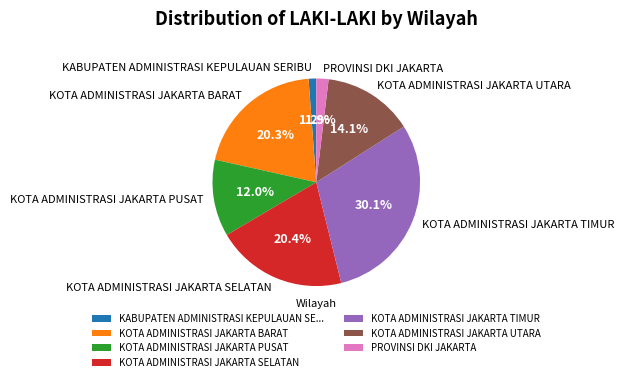

What is the largest slice in the pie chart?

KOTA ADMINISTRASI JAKARTA TIMUR